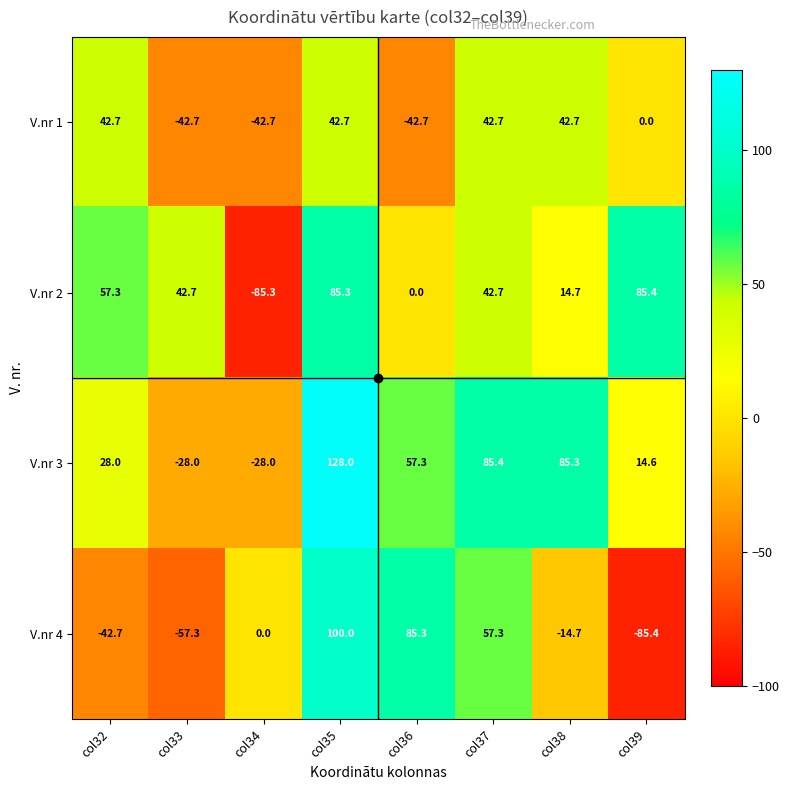

The V.nr 2 series shows 42.7 at col33. True or false?

True